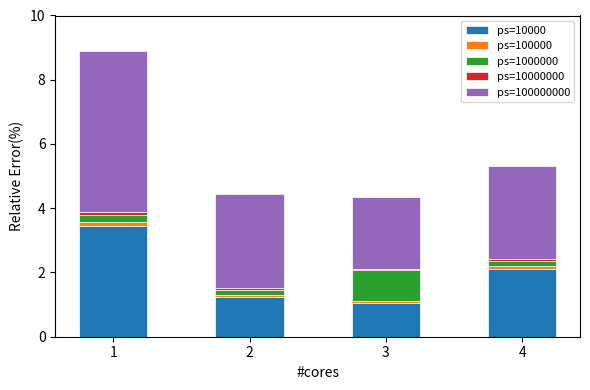

True or false: ps=10000 has a value of 0.4 at 2.

False